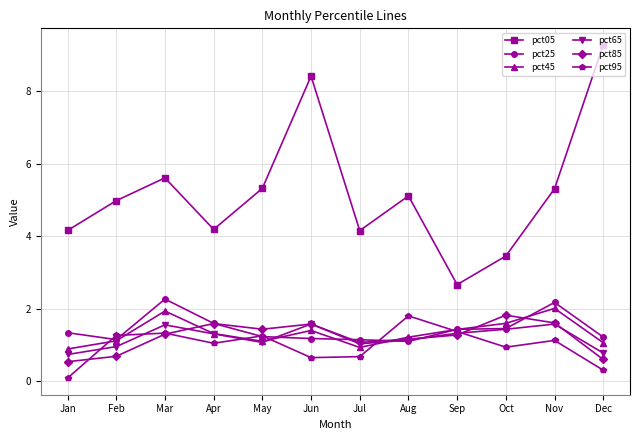

What is the total value across all series at Jan?

7.7